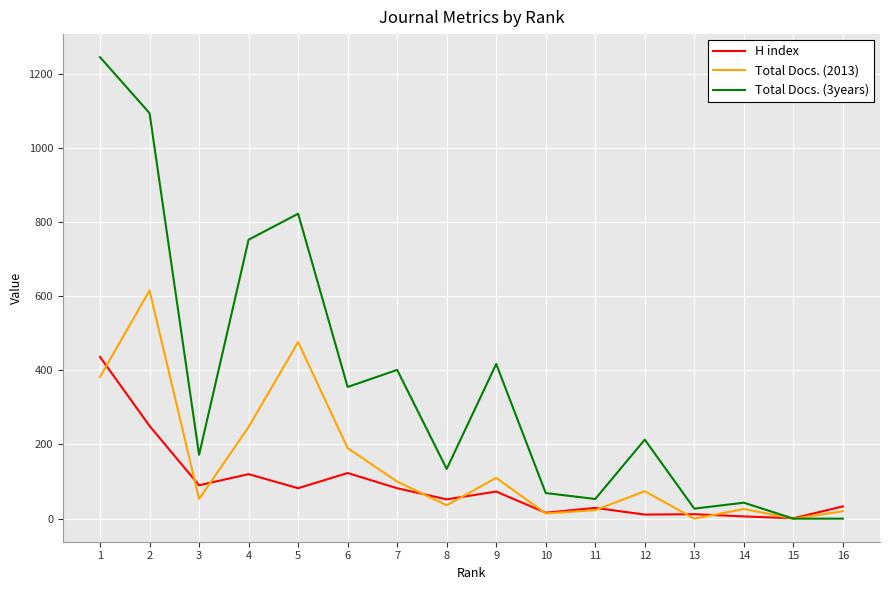

Which series ends up on top after the final intersection of Total Docs. (2013) and H index?

H index